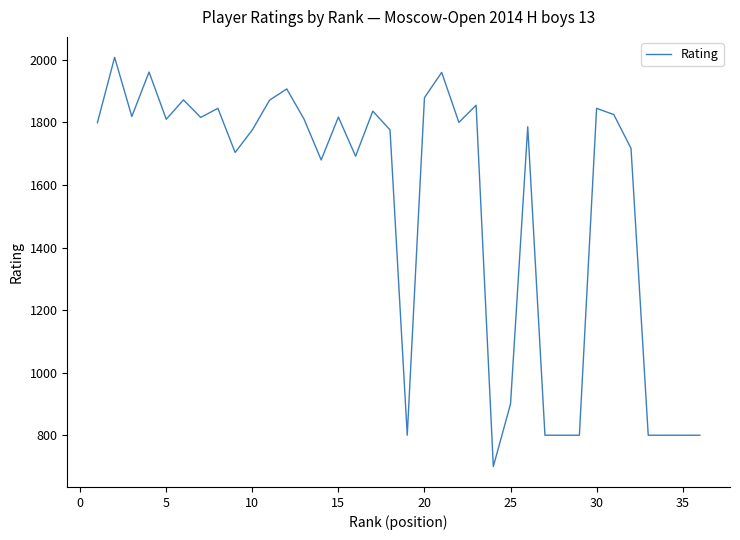

What is the smallest value displayed?

700